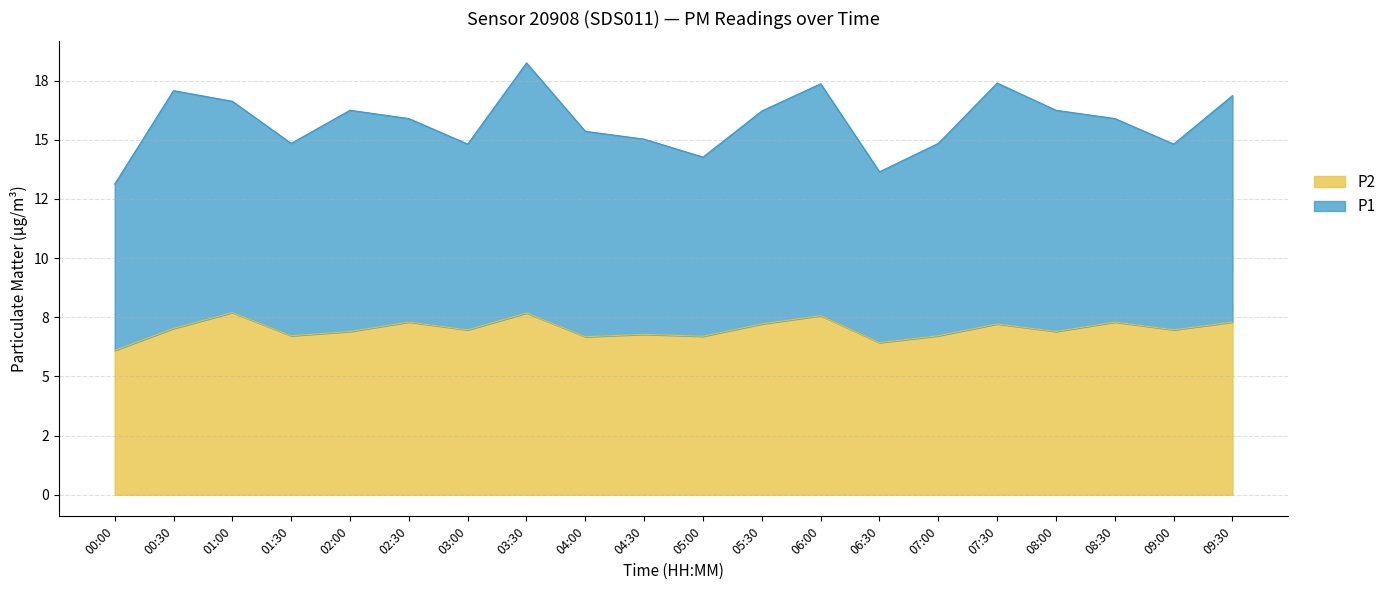

Which label corresponds to the smallest value in the chart?

00:00